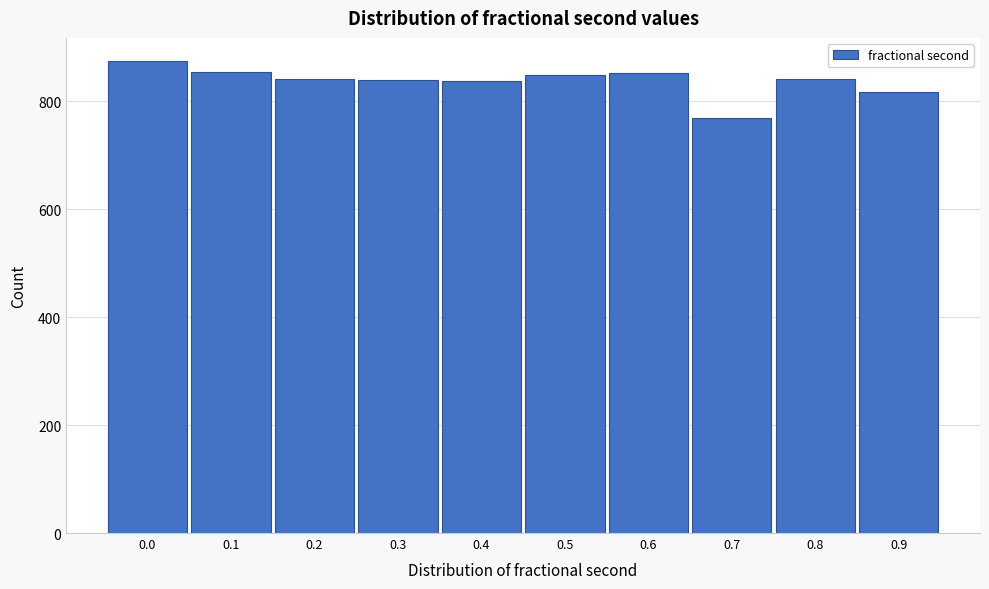

What is the greatest value displayed?

874